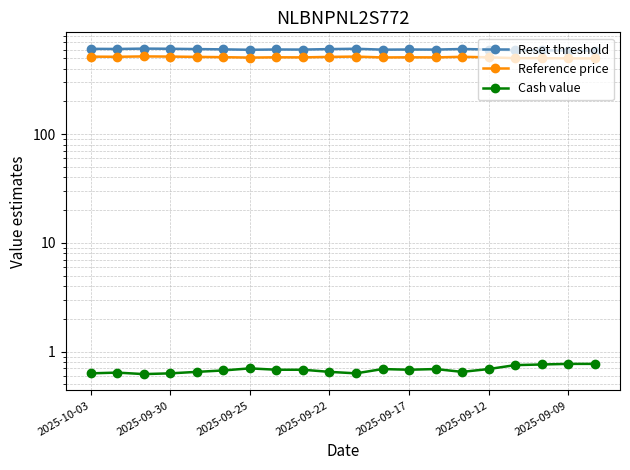

Reading left to right, what are all the values shown in this chart?

Reset threshold: 610.5	608.6	613.3	611.2	607.2	603.5	598.3	602.0	600.9	607.1	611.2	600.0	601.8	600.7	608.1	601.7	591.2	590.4	588.1	587.9
Reference price: 517.4	515.7	519.7	518.0	514.6	511.5	507.0	510.1	509.2	514.5	517.9	508.4	510.0	509.0	515.4	509.9	501.0	500.4	498.4	498.2
Cash value: 0.6	0.6	0.6	0.6	0.7	0.7	0.7	0.7	0.7	0.7	0.6	0.7	0.7	0.7	0.7	0.7	0.8	0.8	0.8	0.8